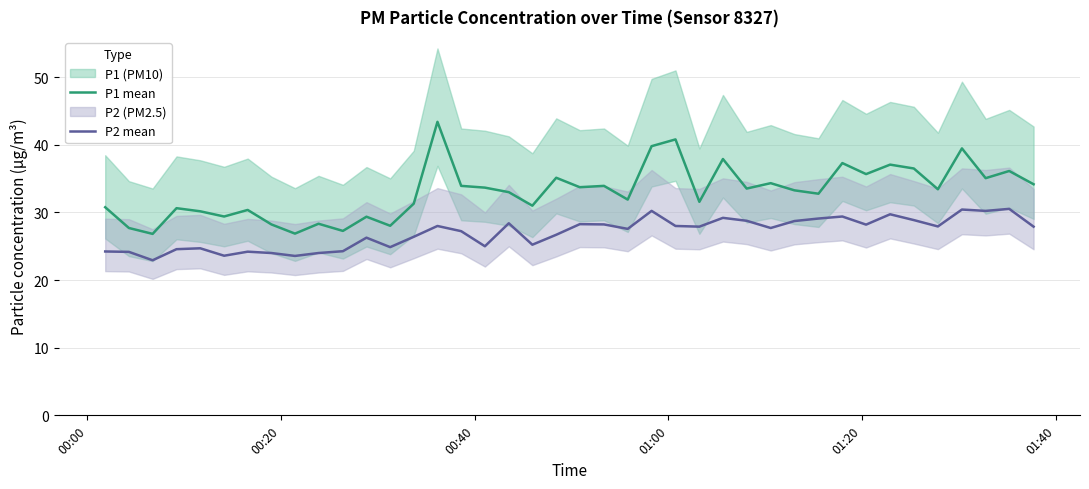

True or false: P1 mean has more than 0 interior local peaks.

True